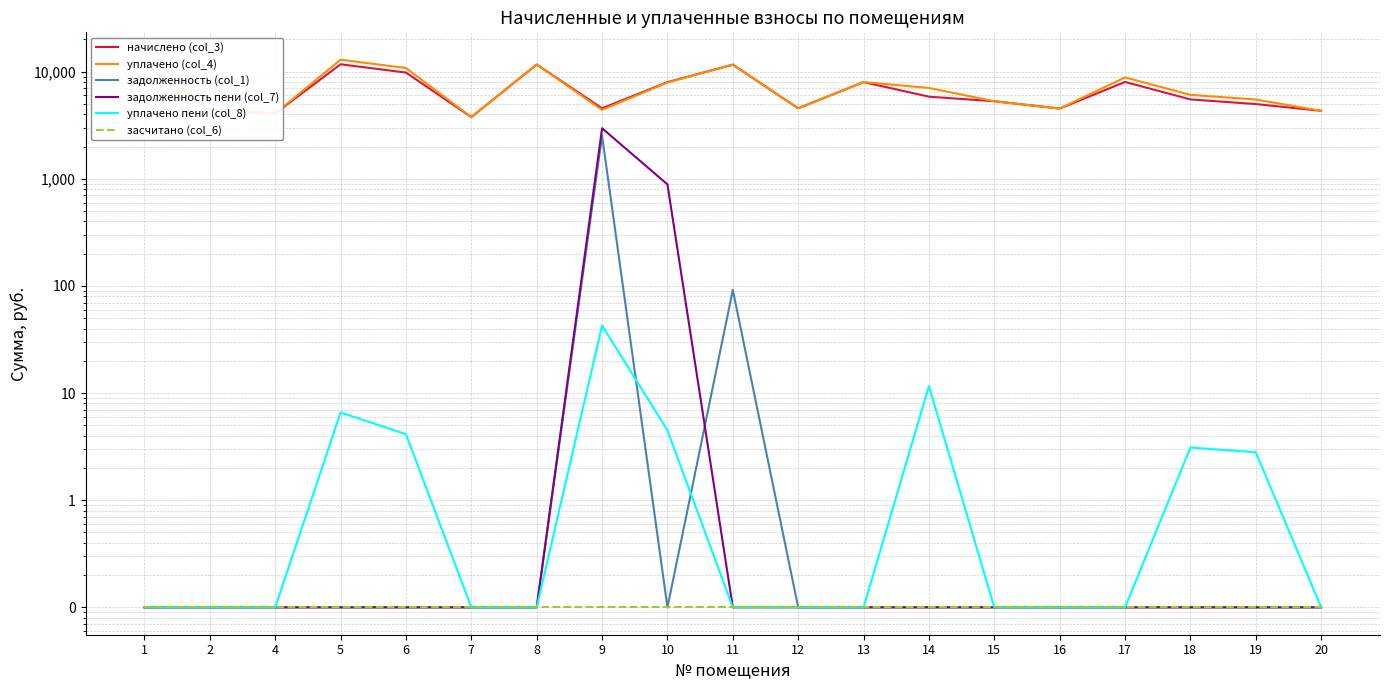

True or false: начислено (col_3) has a value of 5290.9 at 15.

True